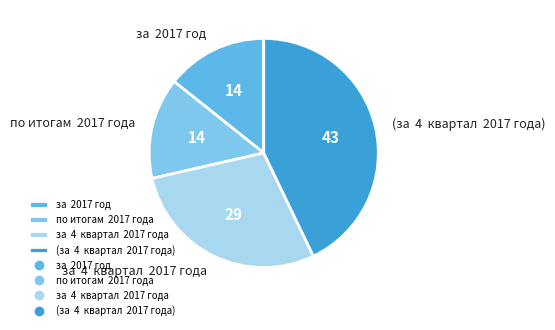

What is the largest slice in the pie chart?

(за 4 квартал 2017 года)